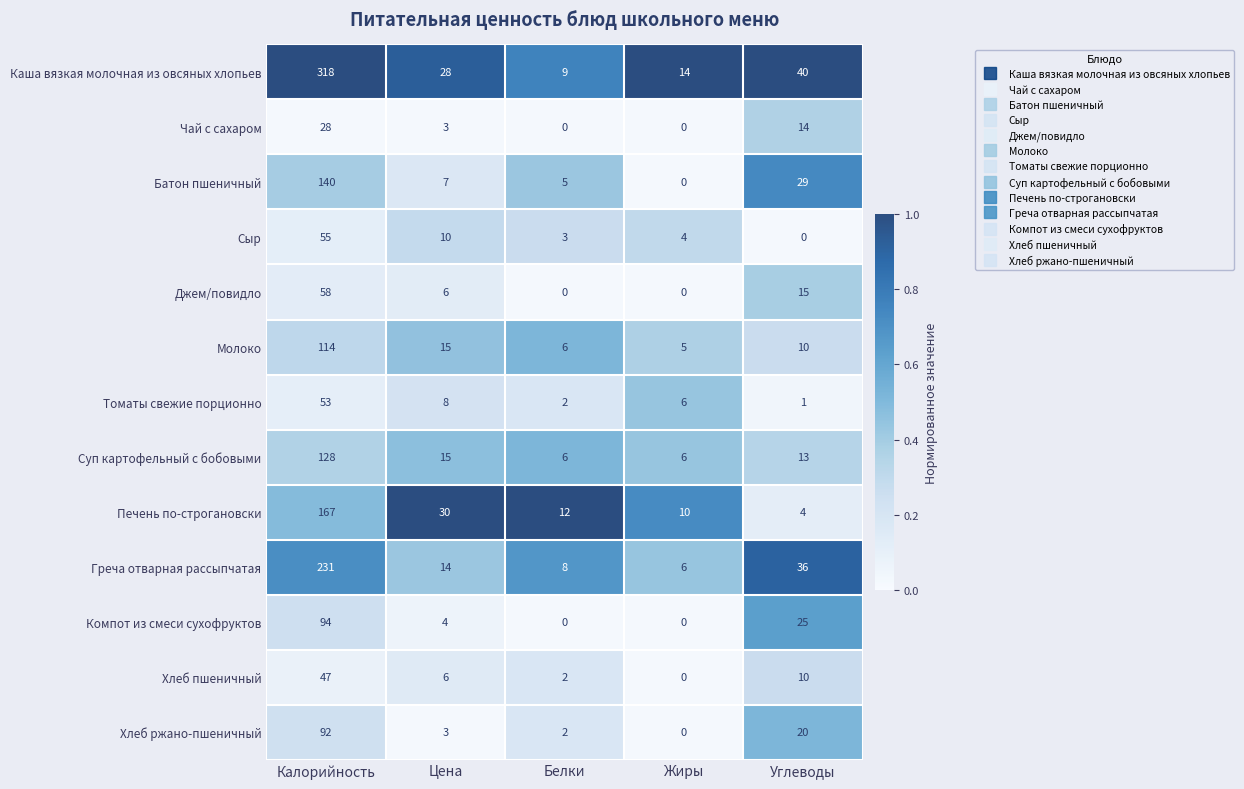

At which label does Томаты свежие порционно first exceed 6?

Калорийность